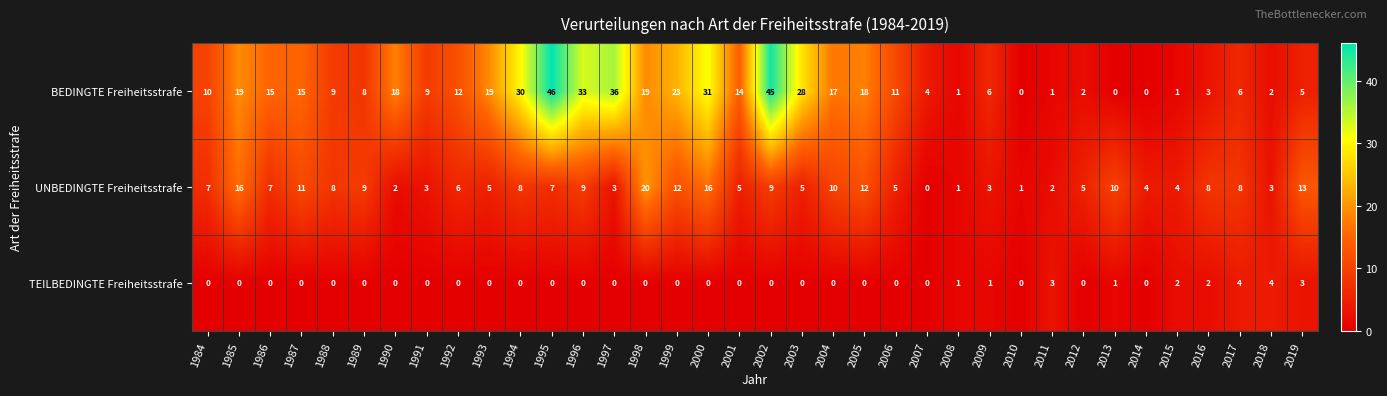

Count the number of data series in this chart.

3